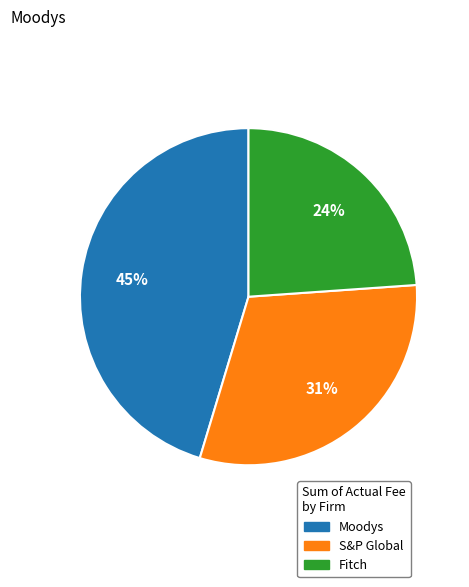

How many segments does this pie chart have?

3